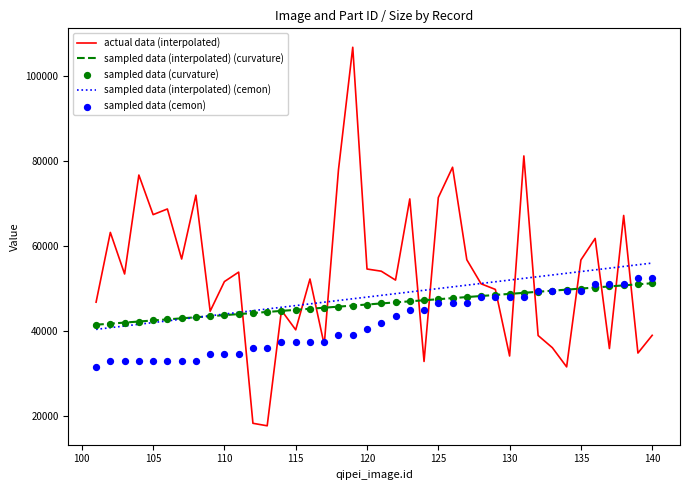

What is the lowest value of the sampled data (interpolated) (cemon) series?

40400